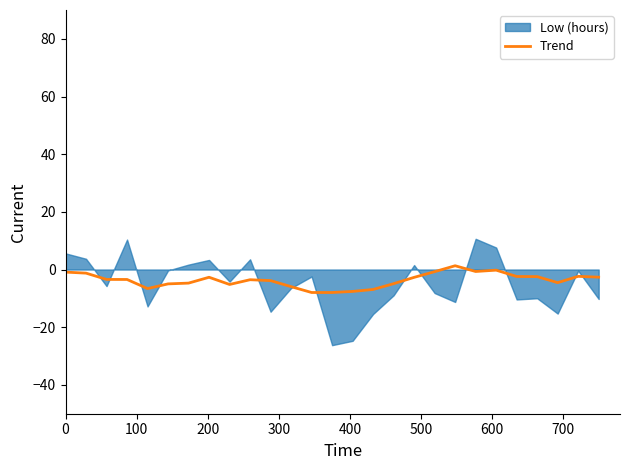

What is the average value?

-3.7